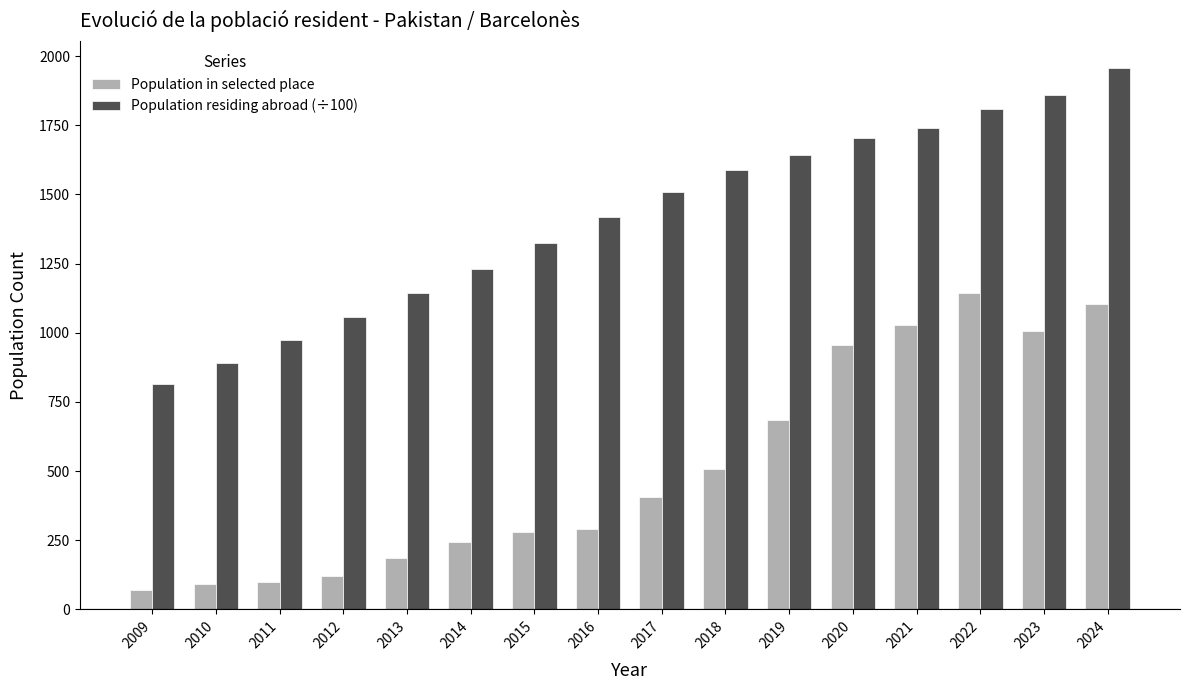

The value of Population residing abroad (÷100) at 2010 is 622.6. True or false?

False